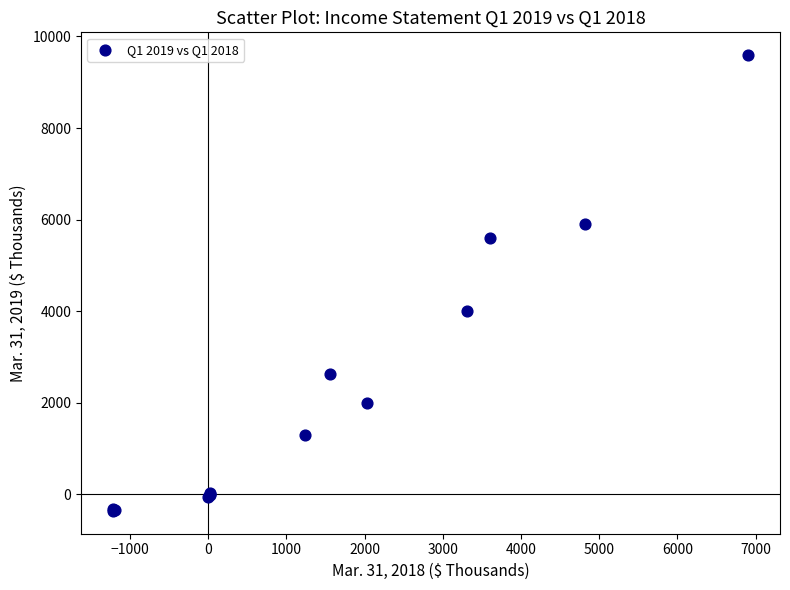

What Y value in the scatter plot is closest to 4615?

4004